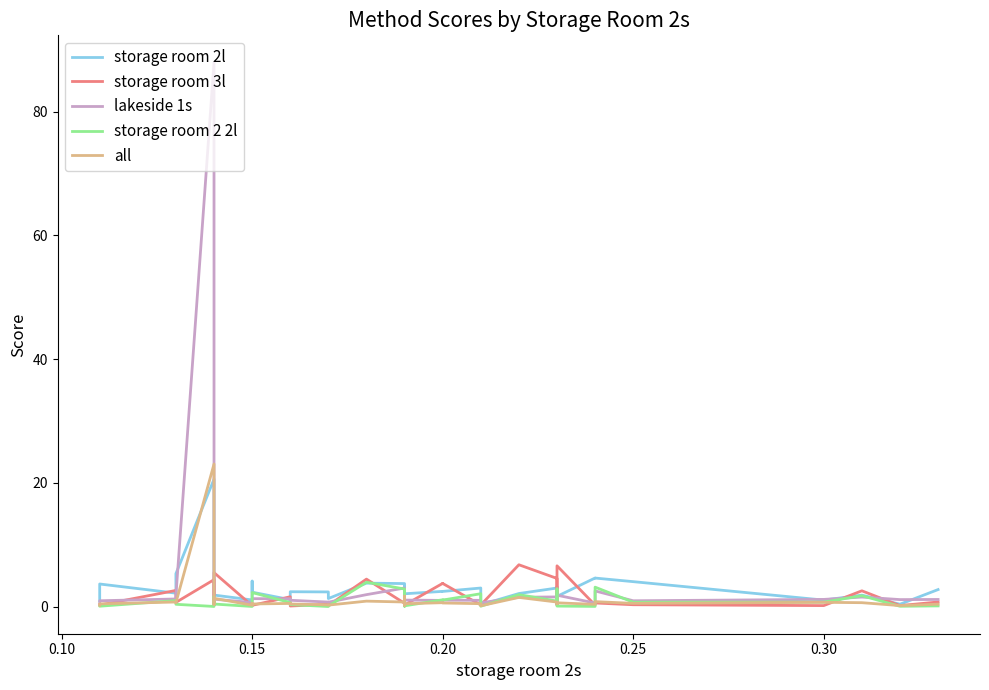

What is the maximum value for storage room 2l?

20.6